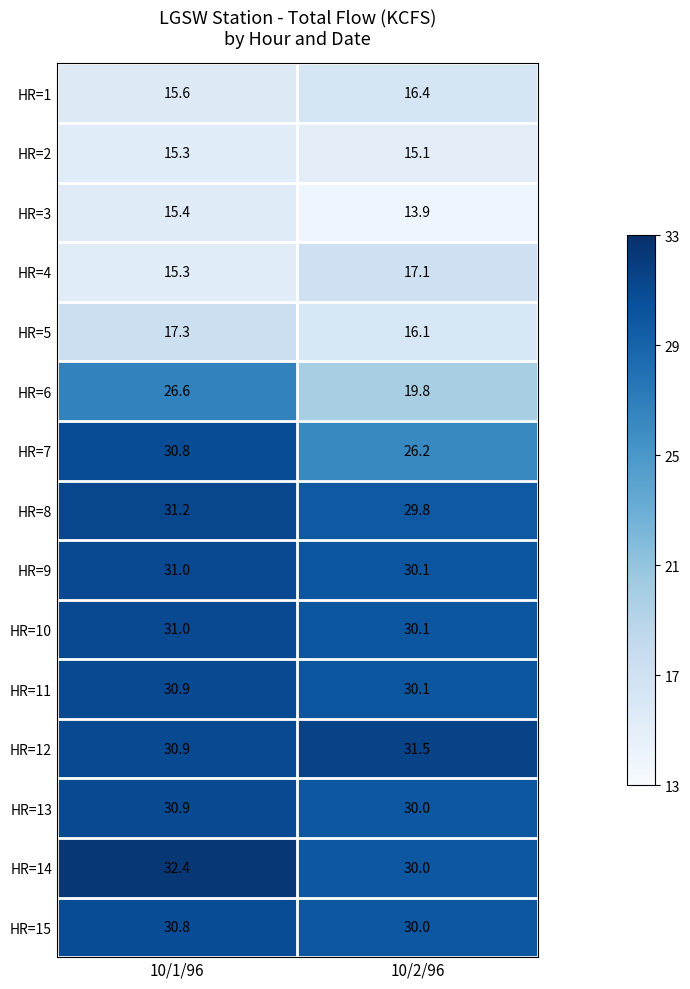

Rank the categories by HR=1 value from lowest to highest.

10/1/96, 10/2/96